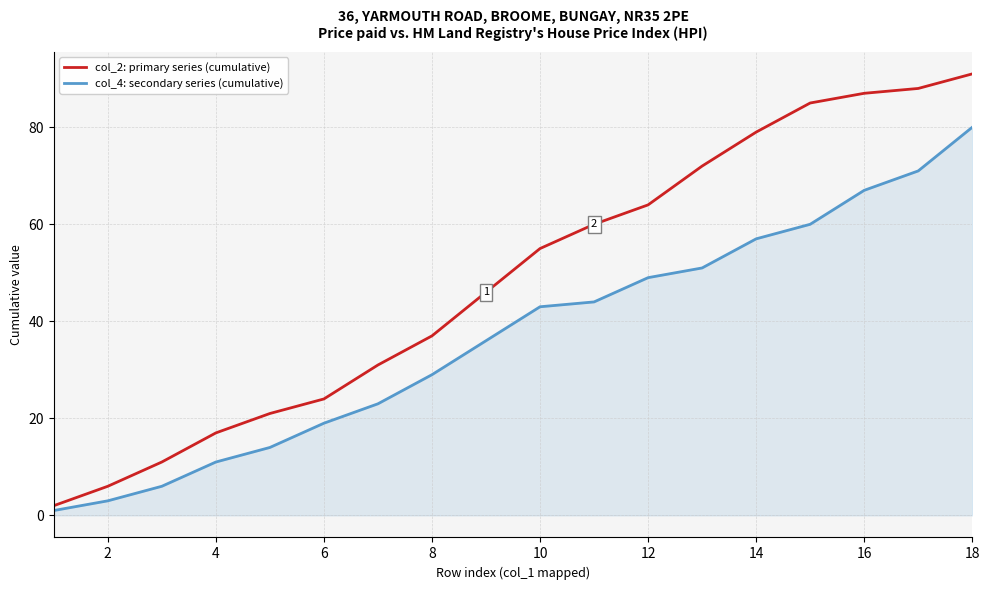

Does the chart have visible grid lines?

Yes